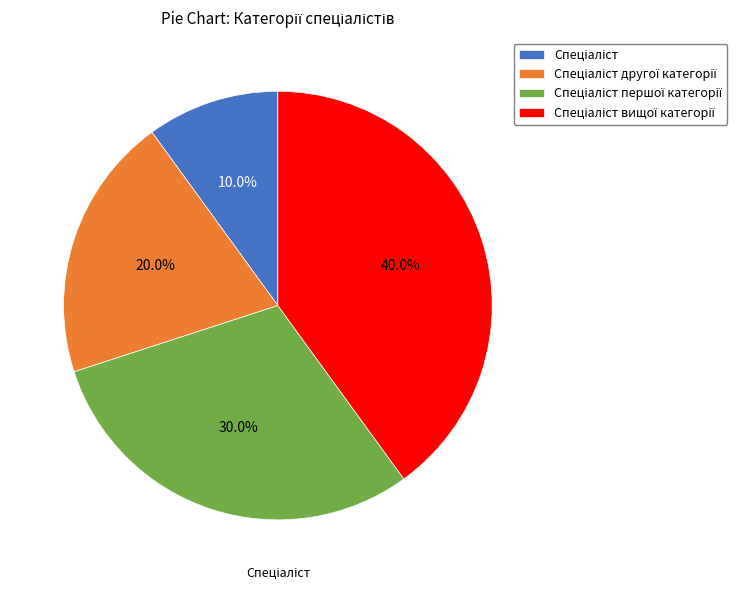

Is there a majority slice in this chart?

No